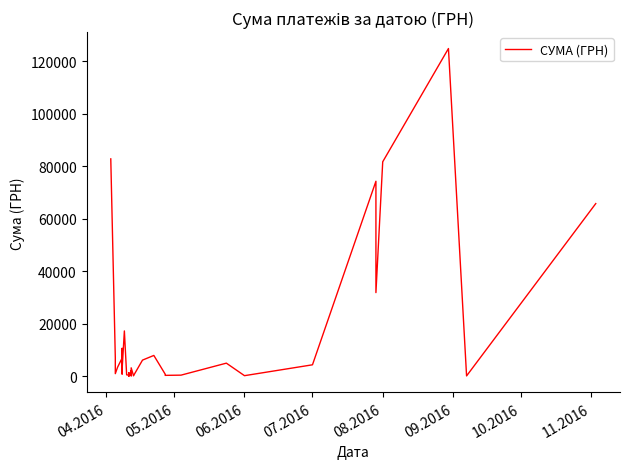

What is the difference between the maximum and minimum values?

124867.4